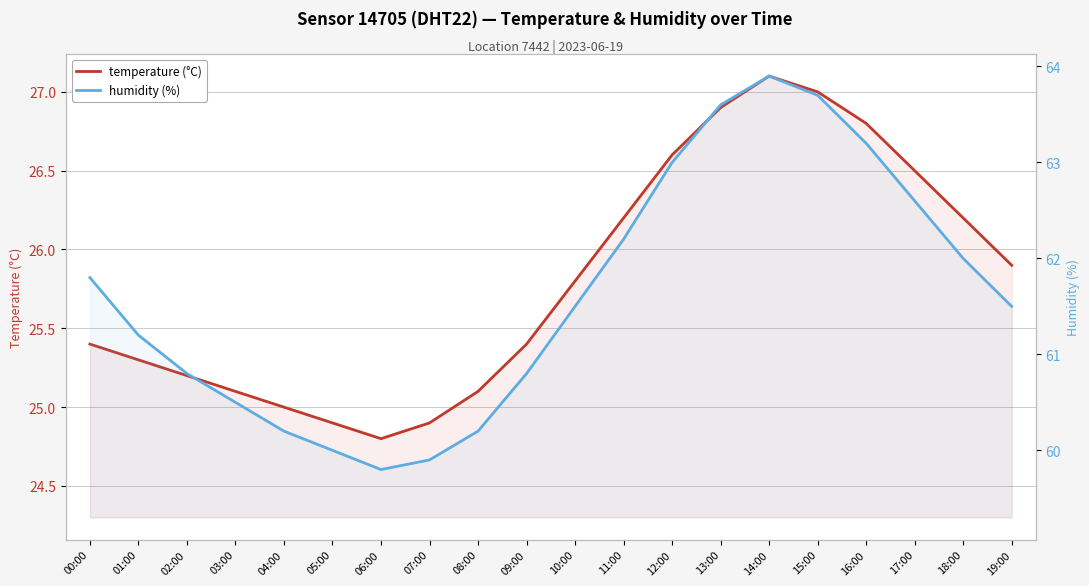

Which series has the widest spread of values?

humidity